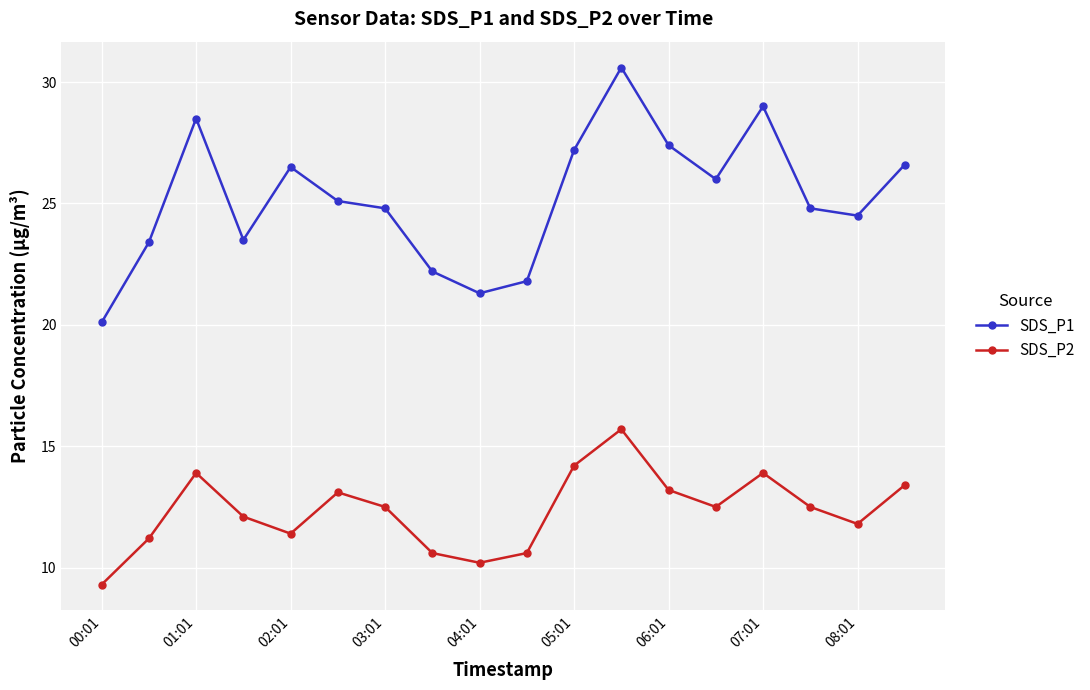

What is the value of the SDS_P1 point at the 1st from the left?

20.1